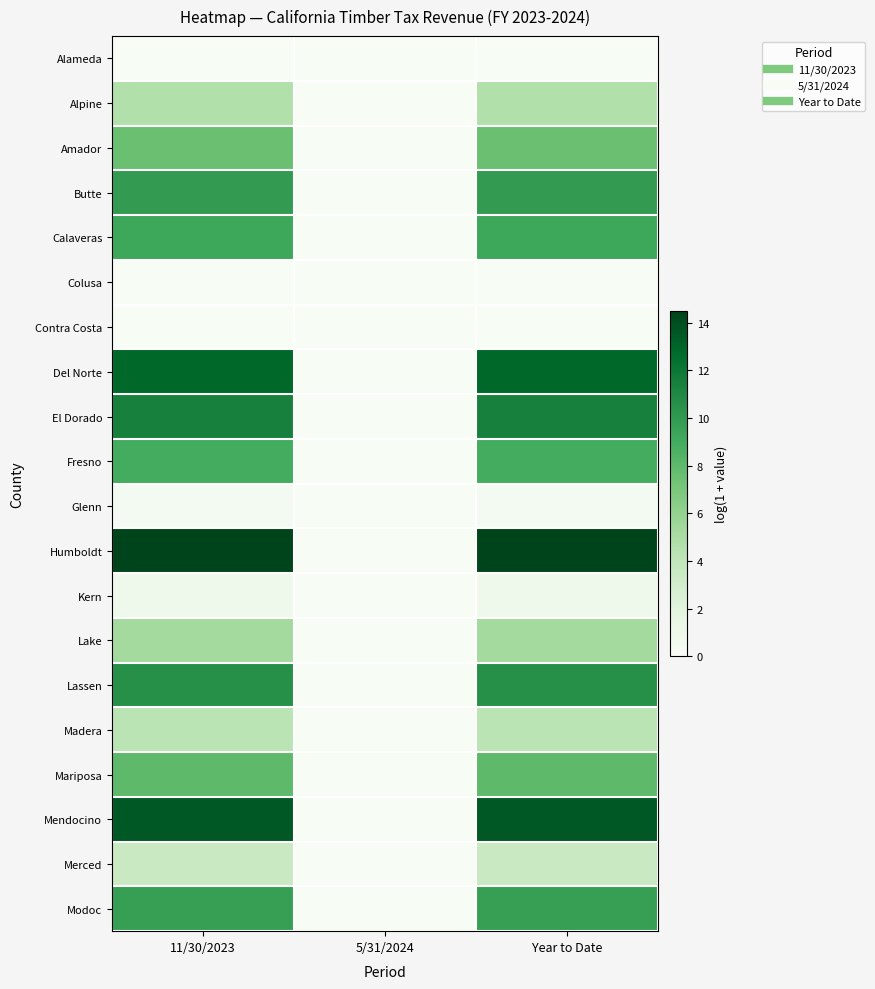

Which label corresponds to the smallest value in the chart?

11/30/2023